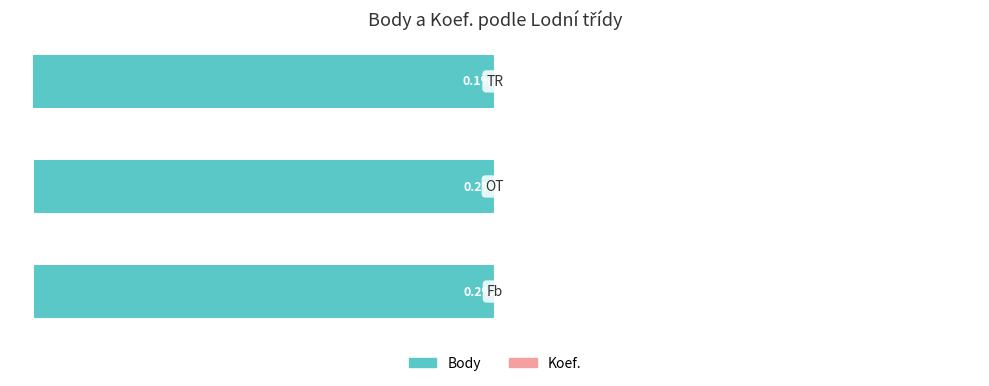

What is the maximum value shown in the chart?

0.2